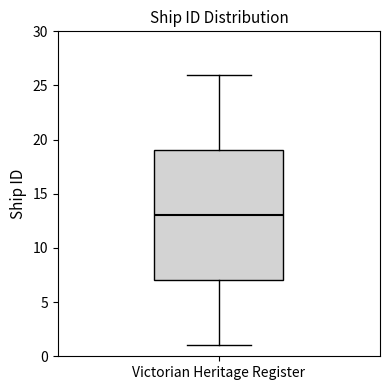

Where does the upper whisker of the box for Victorian Heritage Register end on the y-axis? The values are not printed on the chart, so give them approximately, as read against the axis.

26